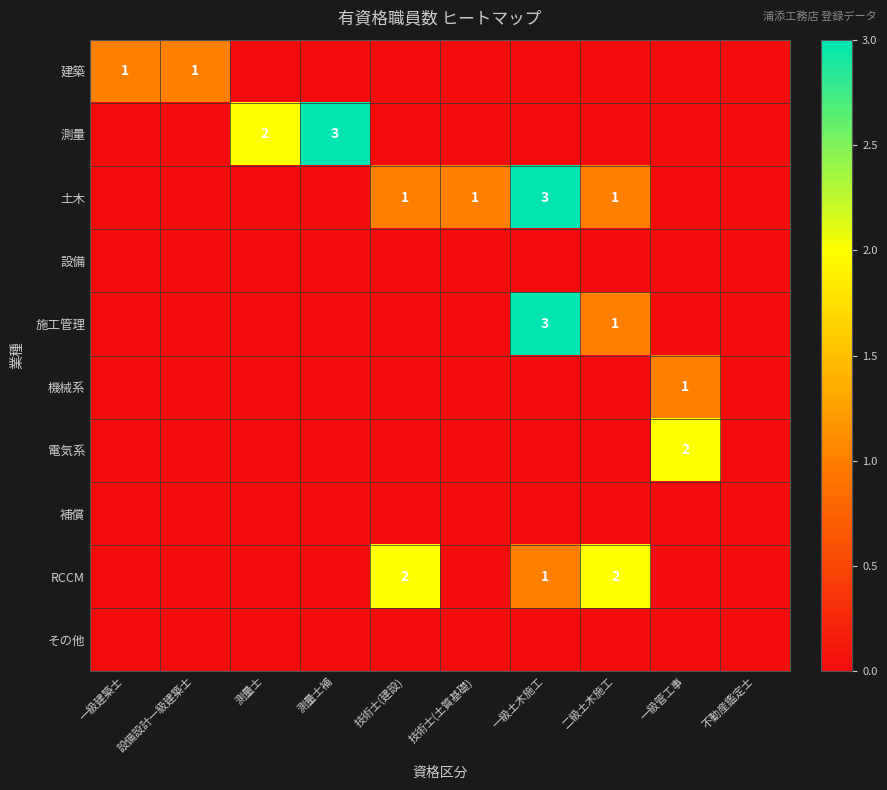

Is it true that 機械系 equals 1 at 技術士(土質基礎)?

False